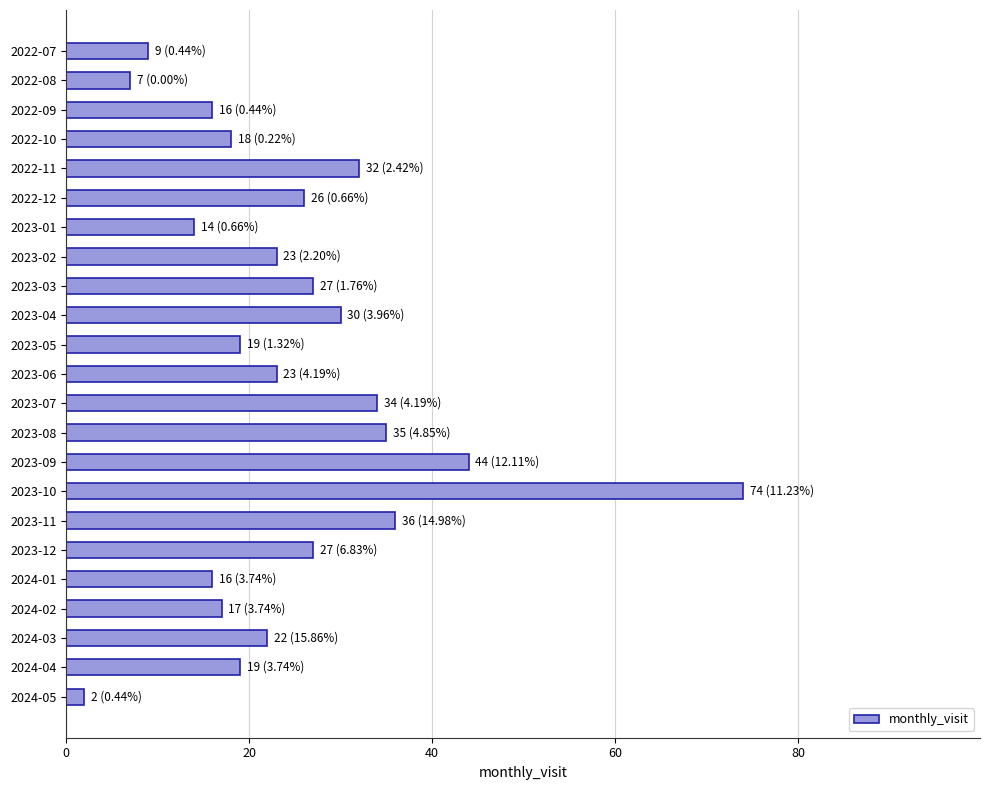

The value at 2023-01 is 9. True or false?

False